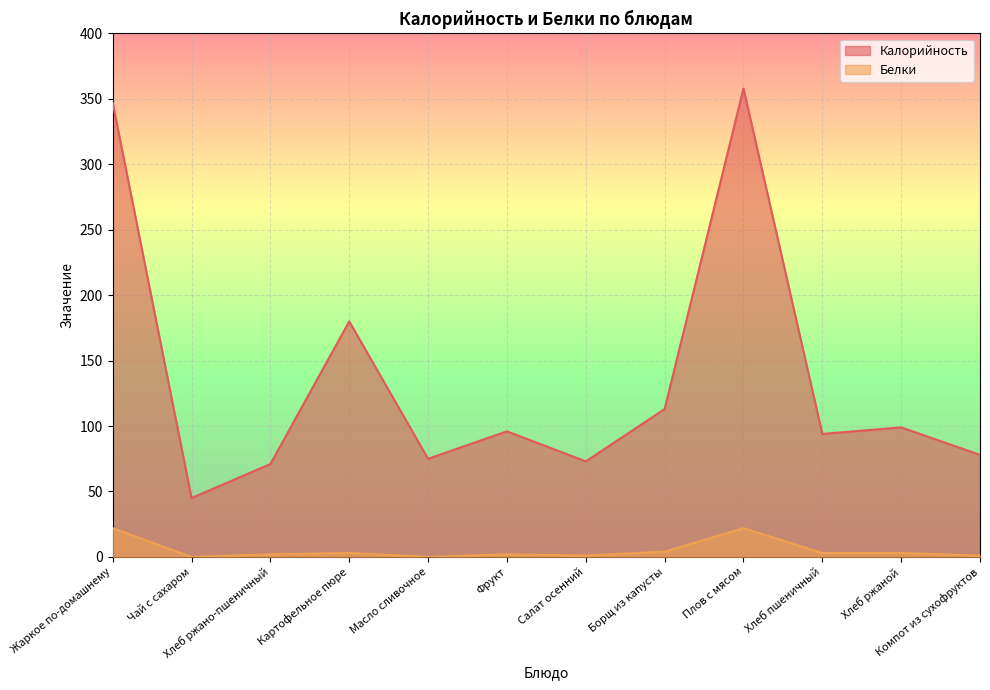

Reading left to right, transcribe all the data shown in this chart.

Калорийность: 347	45	71	180	75	96	73	113	358	94	99	78
Белки: 22	0	2	3	0	2	1	4	22	3	3	1